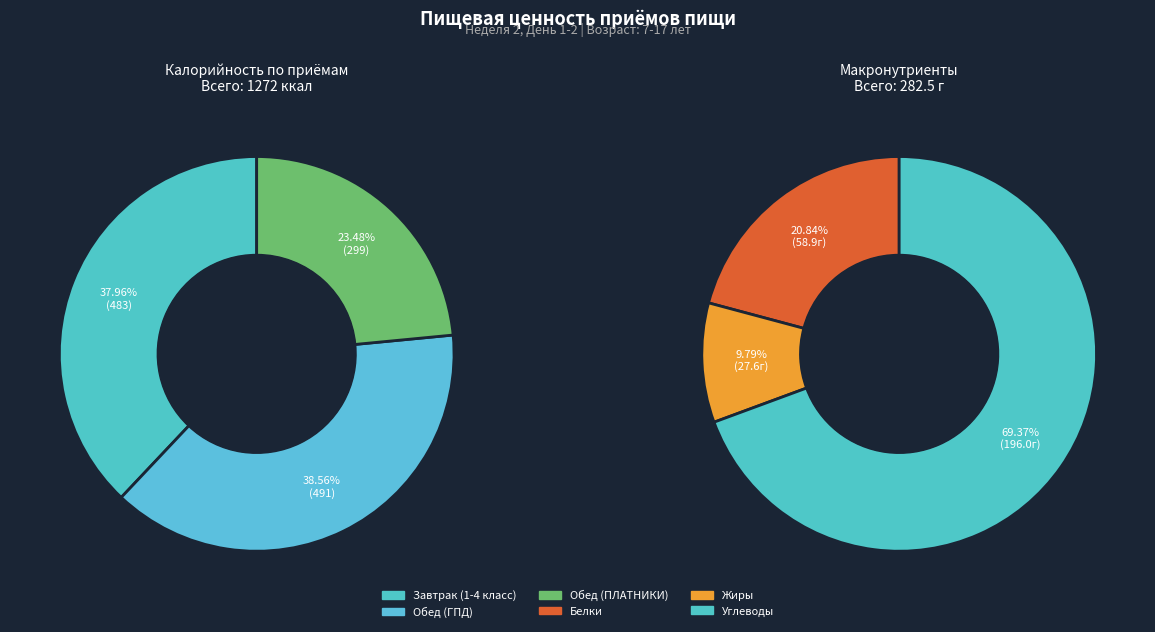

How many slices are in this pie chart?

3